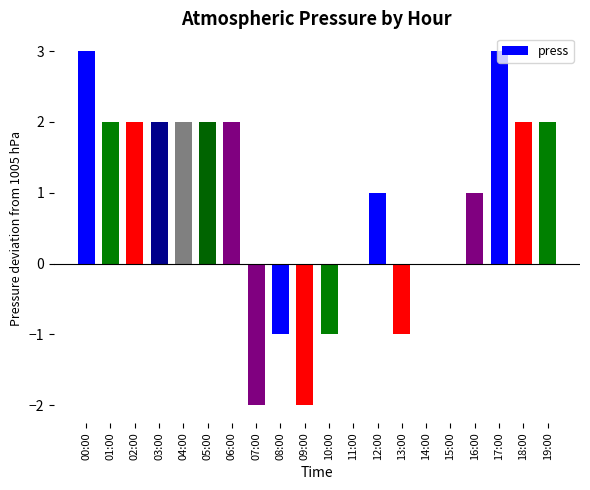

Are the bars horizontal?

No